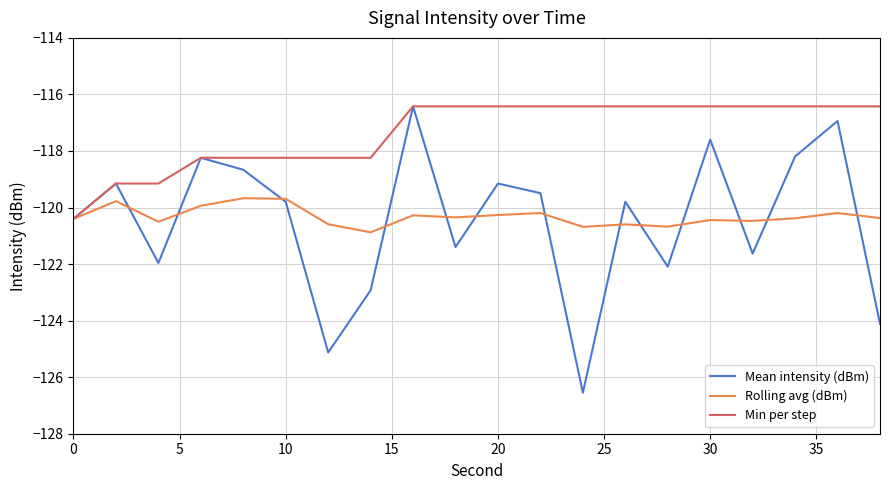

Which series has the widest spread of values?

Mean intensity (dBm)